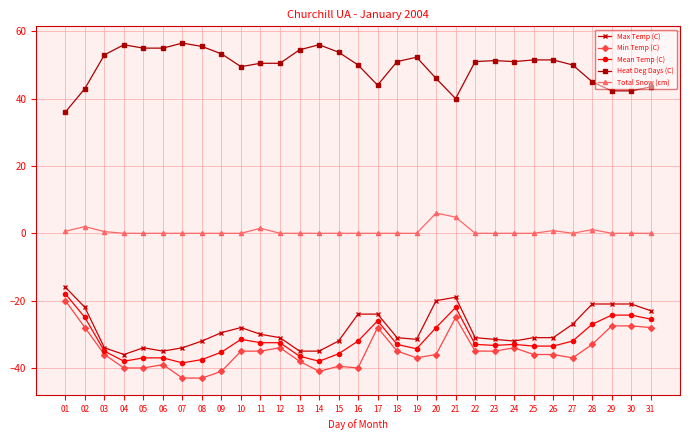

The value of Max Temp (C) at 06 is -54.3. True or false?

False